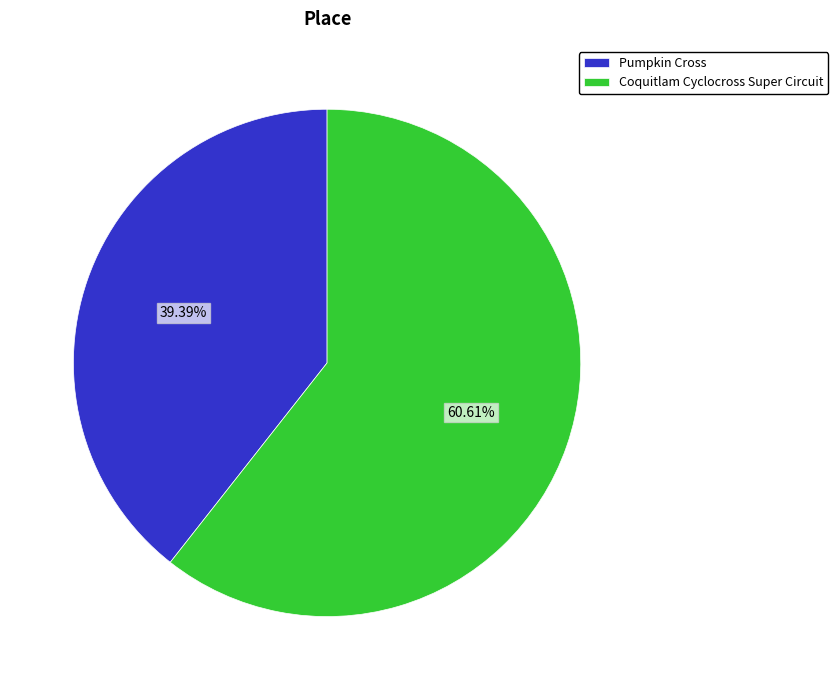

What is the largest slice in the pie chart?

Coquitlam Cyclocross Super Circuit